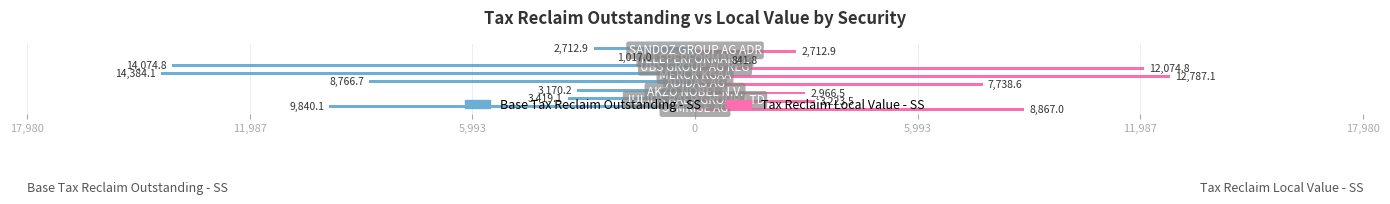

What are all the series names shown in the legend?

Base Tax Reclaim Outstanding - SS, Tax Reclaim Local Value - SS